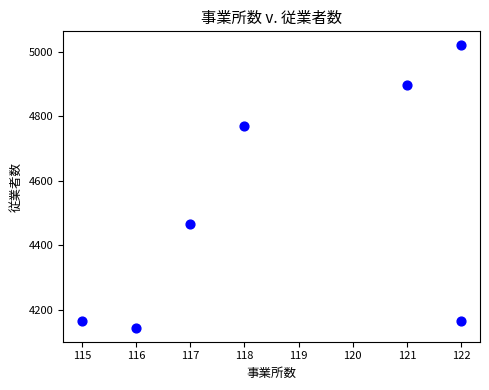

What is the average X value?

119